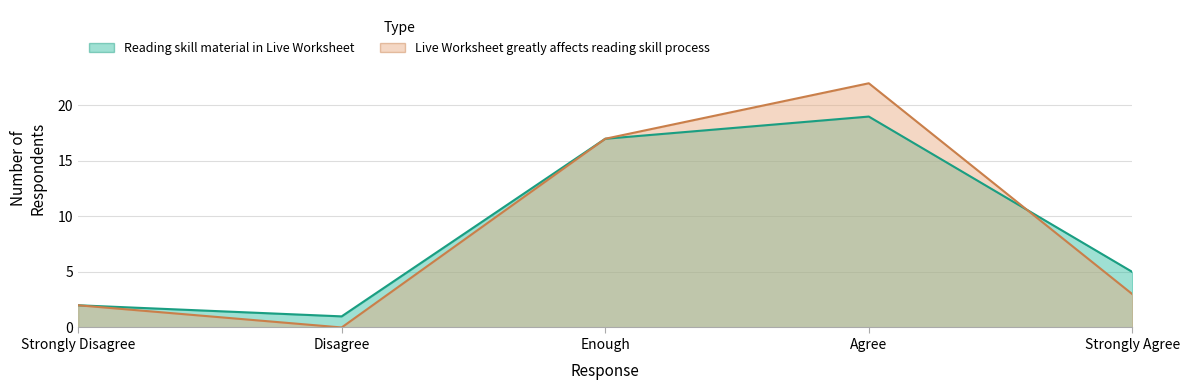

Rank the categories by Live Worksheet greatly affects reading skill process value from highest to lowest.

Agree, Enough, Strongly Agree, Strongly Disagree, Disagree